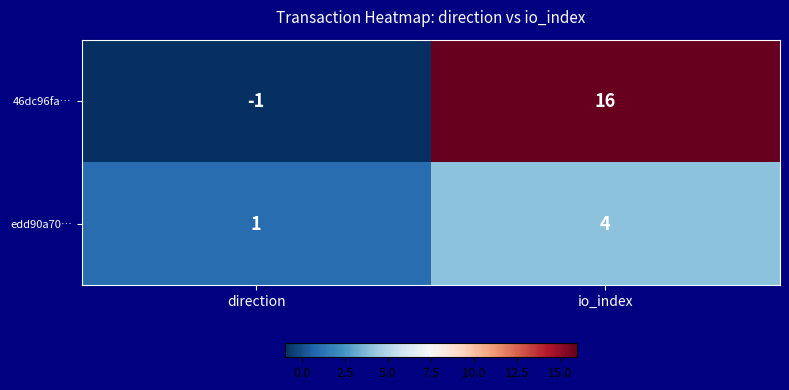

Which series changed the most between direction and io_index?

46dc96fa…